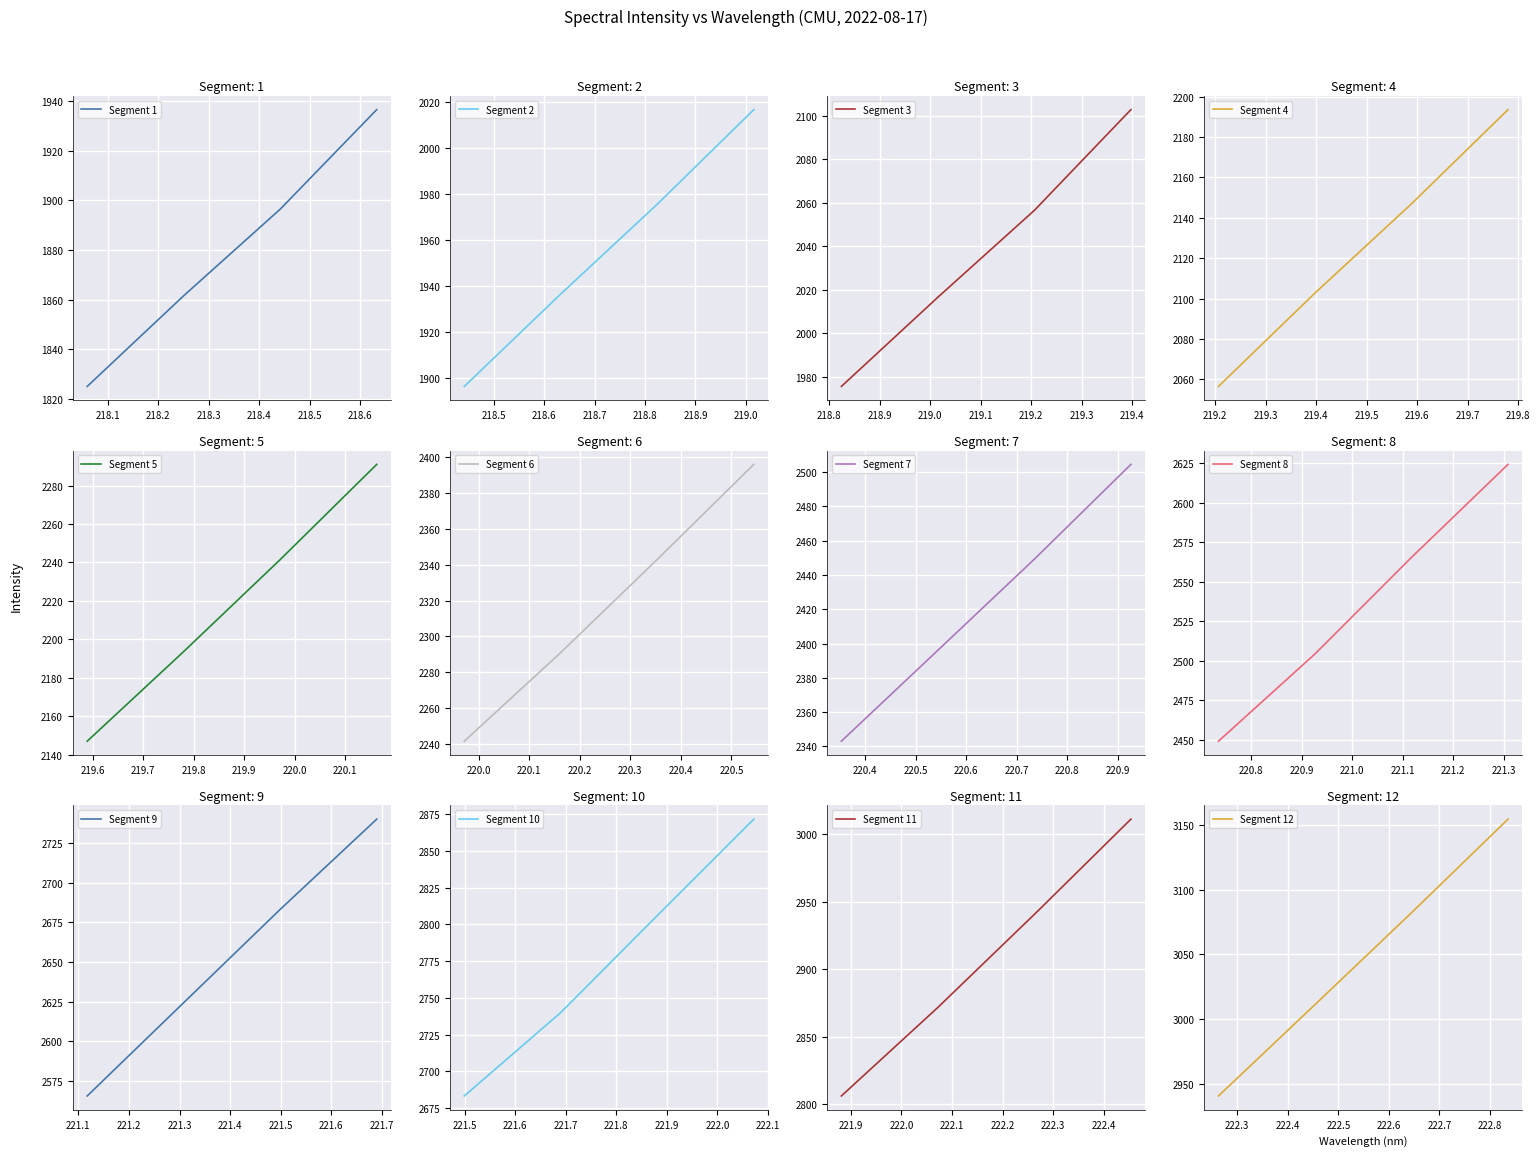

True or false: Segment 1 has more than 2 points higher than both neighbors.

False